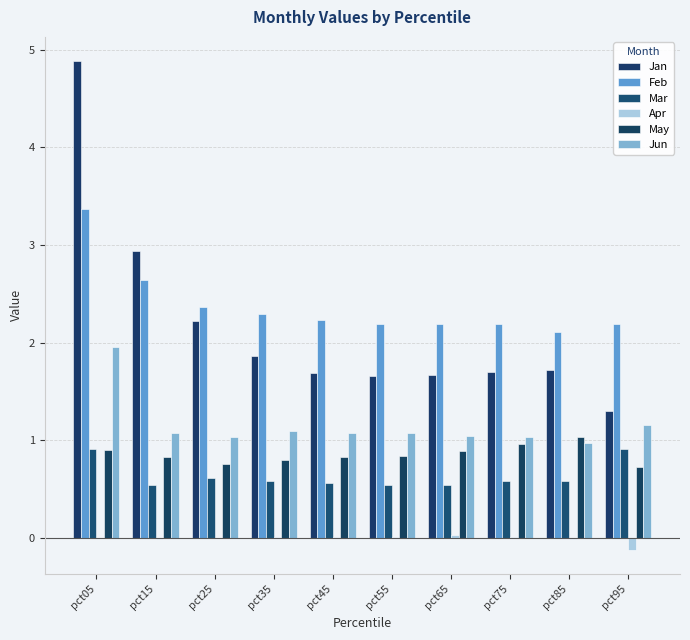

Between pct55 and pct95, which series saw the biggest shift?

Mar